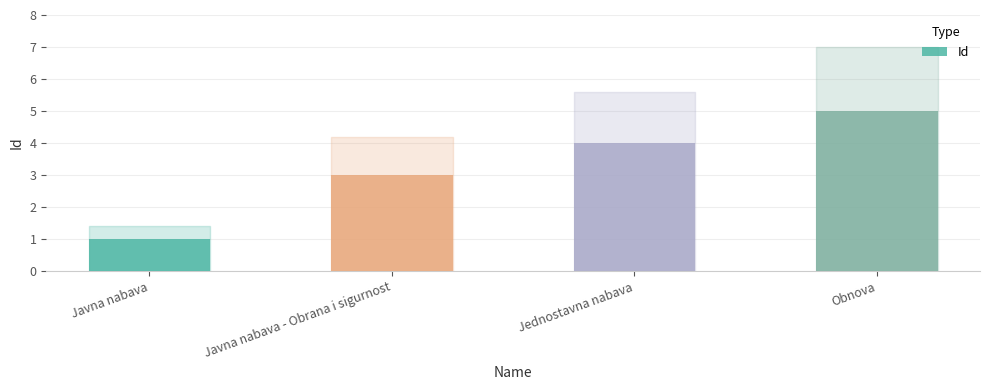

Which has a higher value, Jednostavna nabava or Javna nabava?

Jednostavna nabava